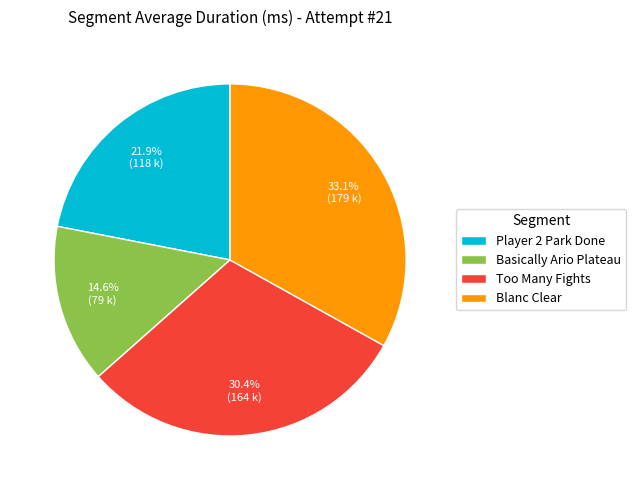

To the nearest percent, what is the difference between the largest and smallest slice percentages?

18%